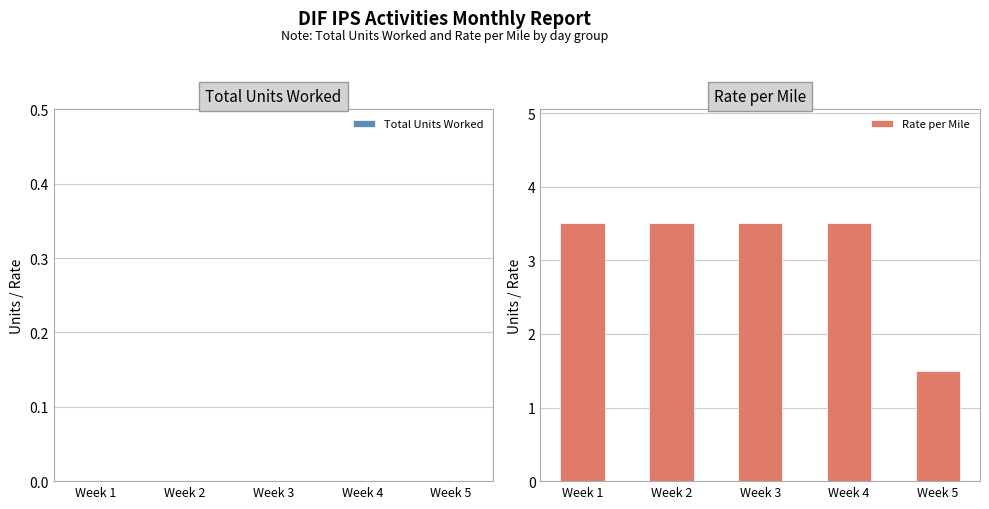

What is the difference between the maximum and minimum values?

2.0